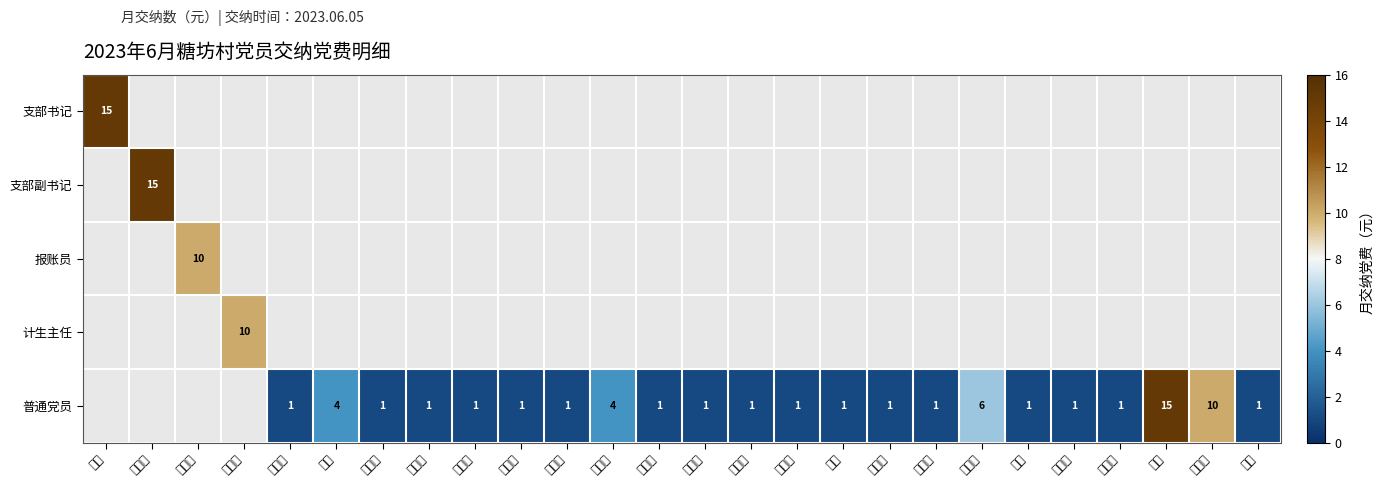

Is it true that 普通党员 equals 0 at 龙源?

False